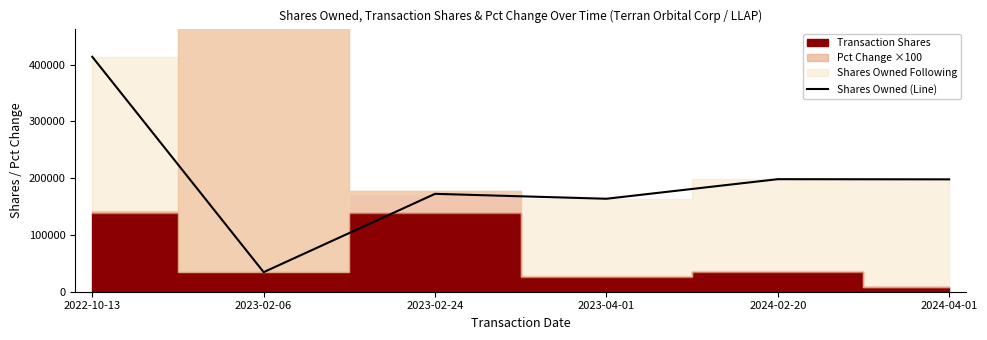

What is the smallest value displayed?

34481